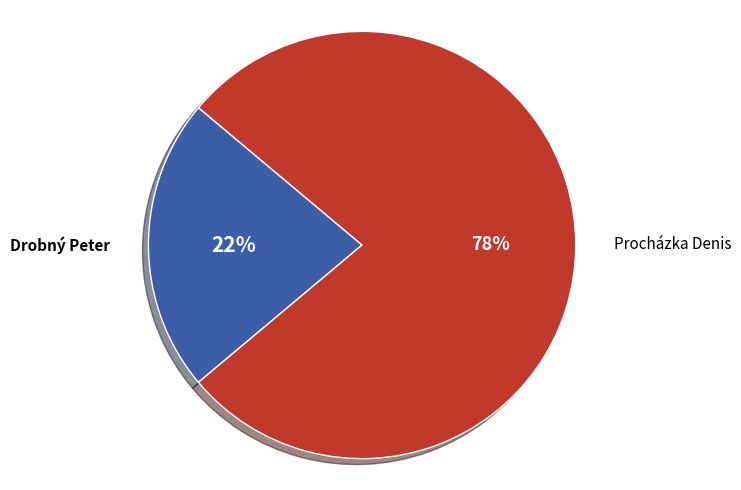

Is the sum of Procházka Denis and Drobný Peter greater than half?

Yes